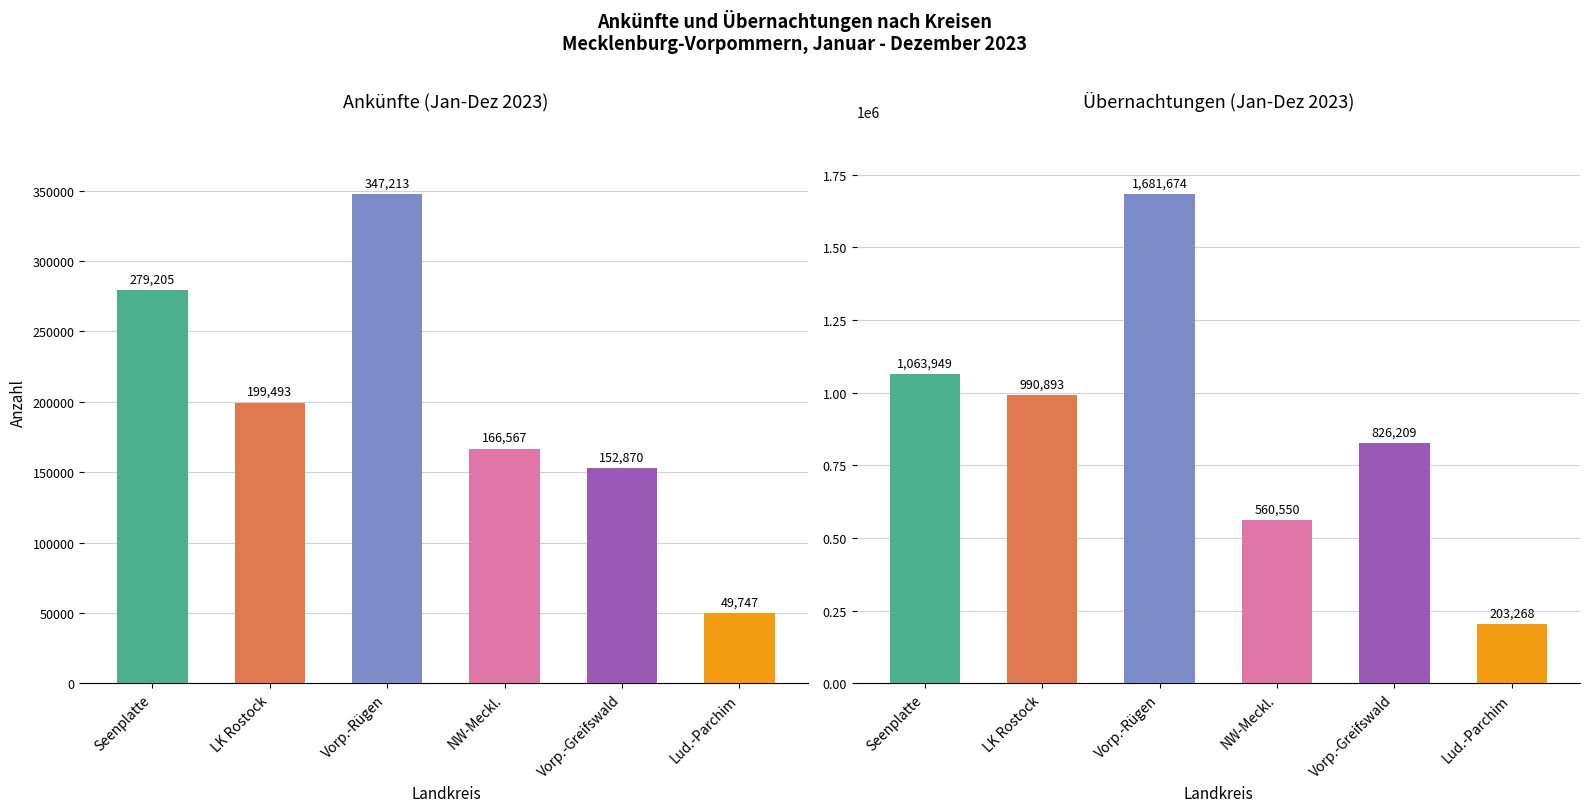

What is the label of the 5th bar from the right?

LK Rostock